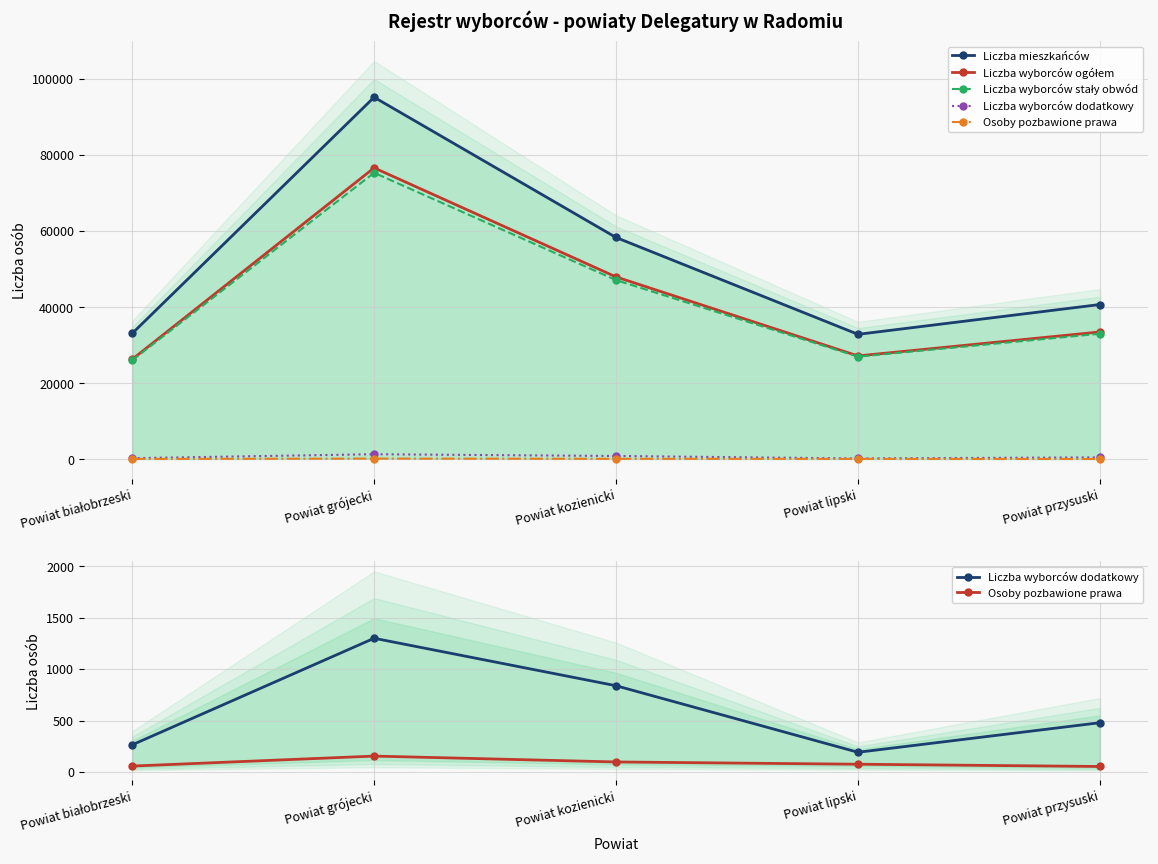

Count the number of categories in the chart.

5